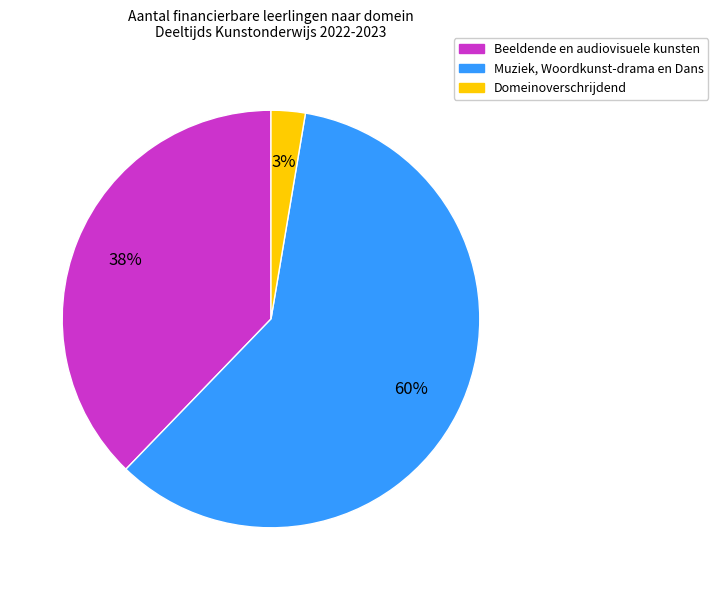

Do Beeldende en audiovisuele kunsten and Domeinoverschrijdend together represent more than half of the pie?

No